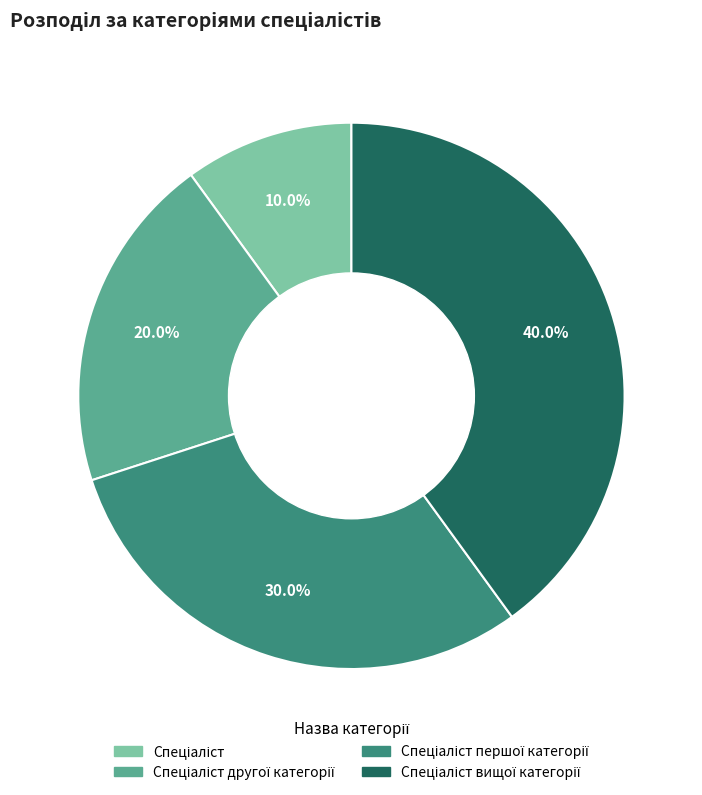

Is there any slice that represents more than half of the pie?

No